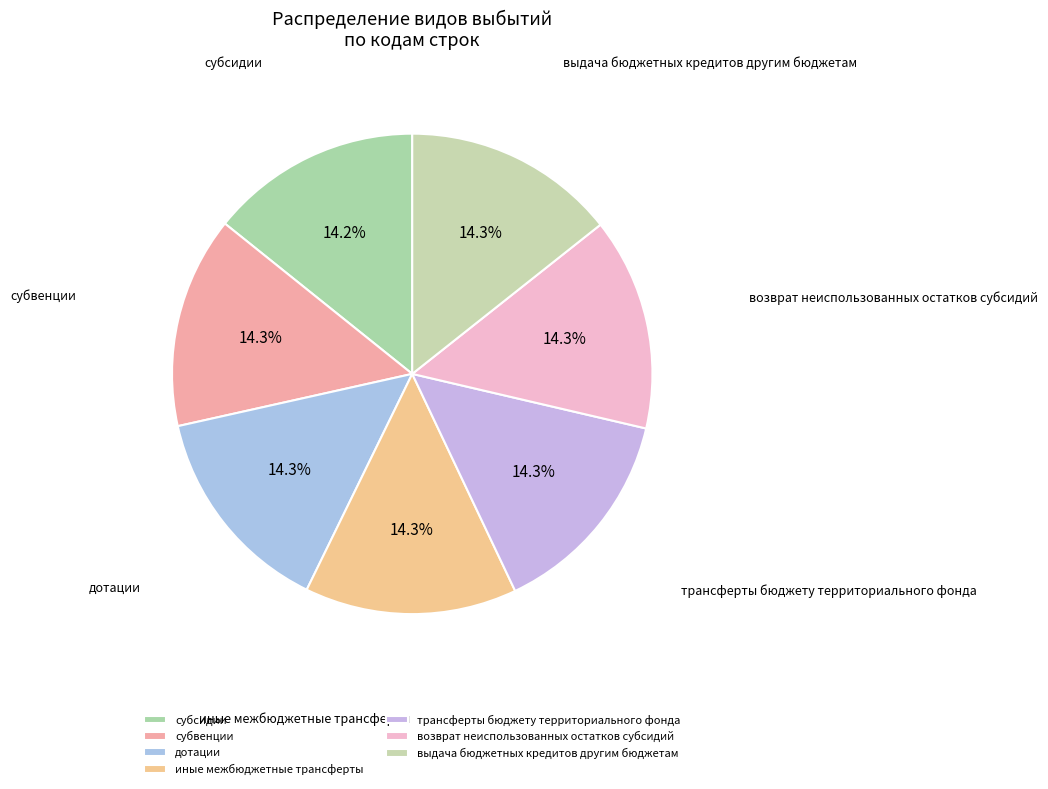

Does any single category account for the majority?

No